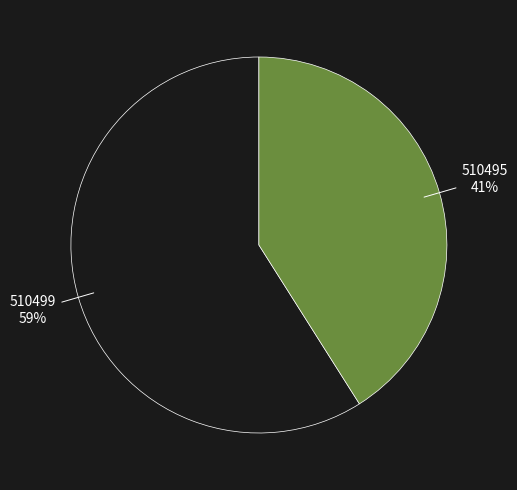

How many slices are in this pie chart?

2